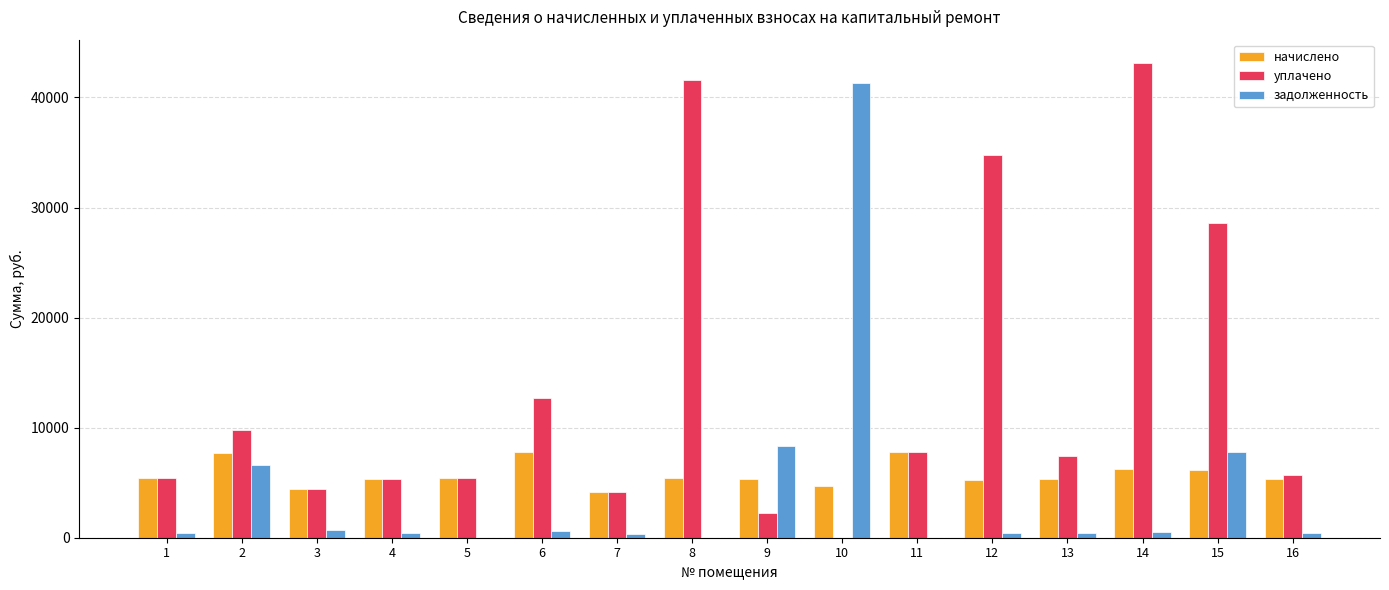

Which series changed the most between 12 and 16?

уплачено